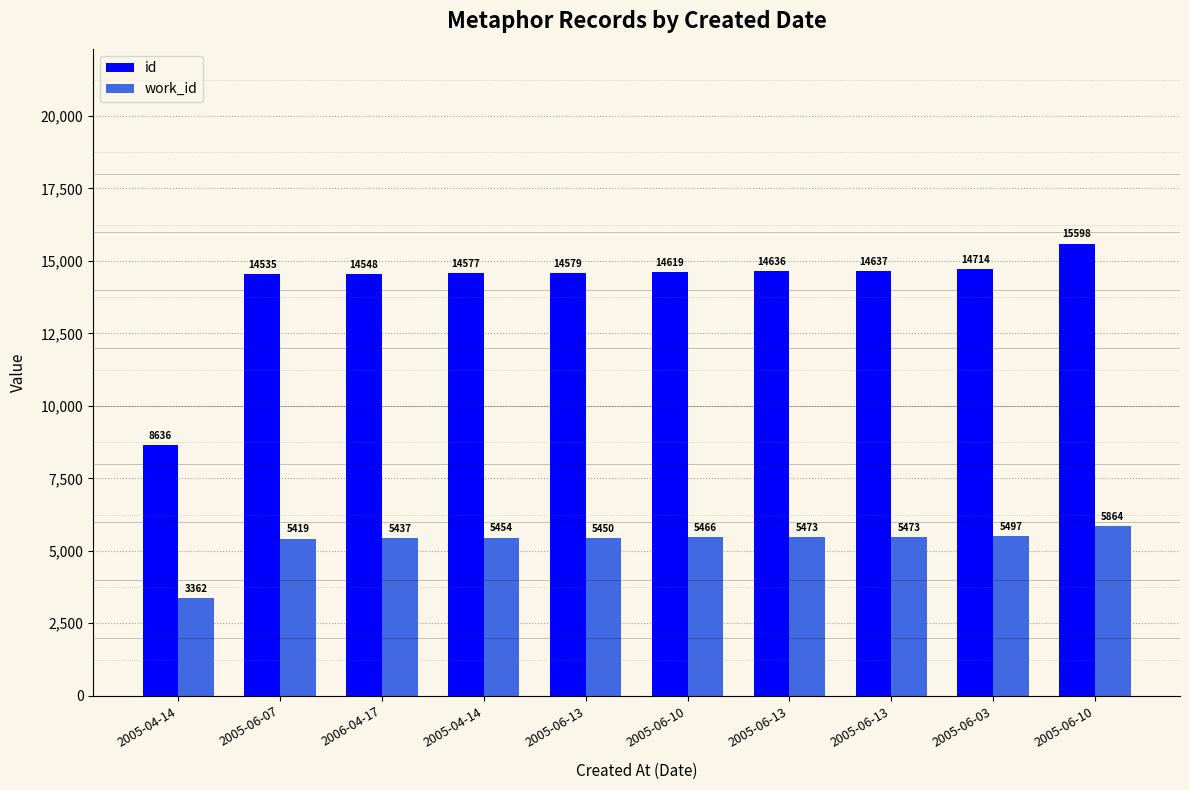

What is the lowest value of the work_id series?

3362